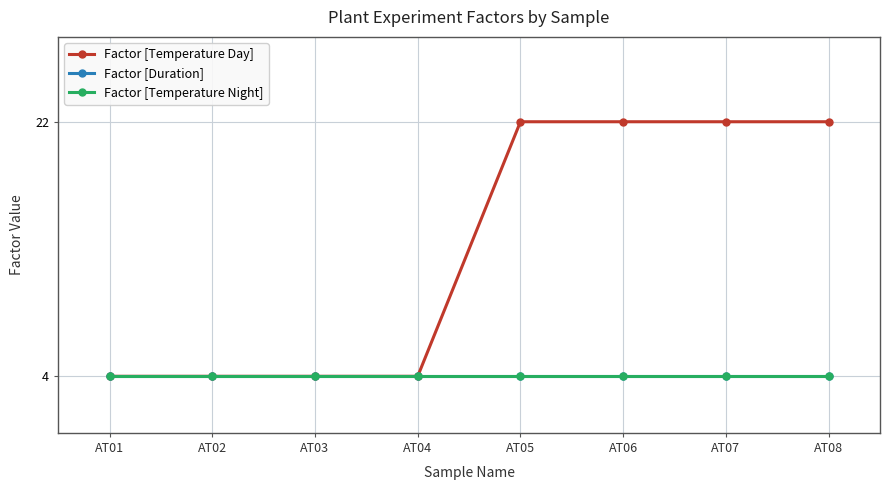

Does the chart have visible grid lines?

Yes